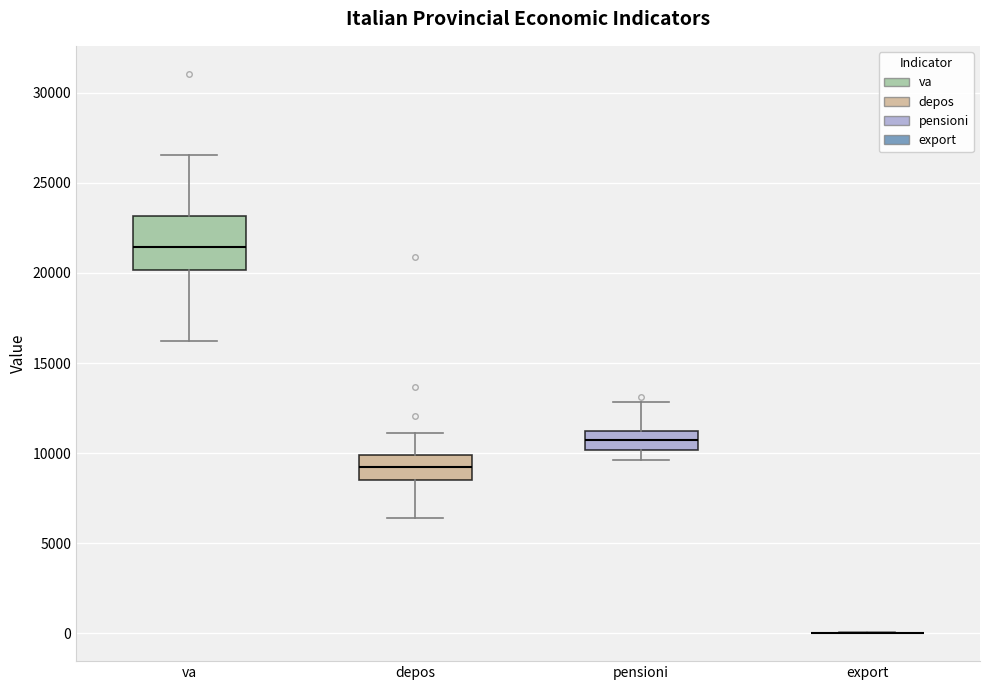

Reading left to right, transcribe this box plot: for each box, give where its median line is, the range the box spans, and where its two whiskers end, as read against the y-axis. The values are not printed on the chart, so give them approximately, as read against the axis.

va: median 21500, box 20000 to 23000, whiskers 16000 to 26500
depos: median 9000, box 8500 to 10000, whiskers 6500 to 11000
pensioni: median 10500, box 10000 to 11000, whiskers 9500 to 13000
export: box collapsed to a line at 0, whiskers 0 to 0